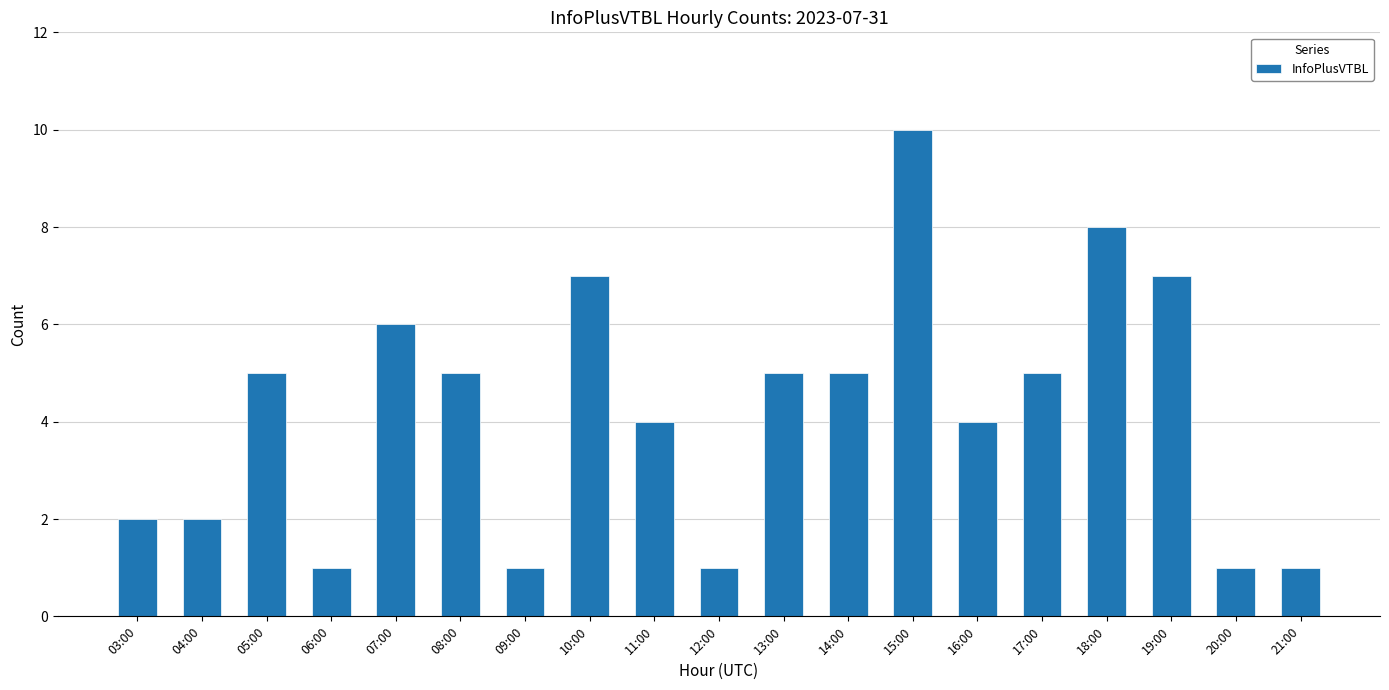

What is the sum of the values at 09:00 and 19:00?

8